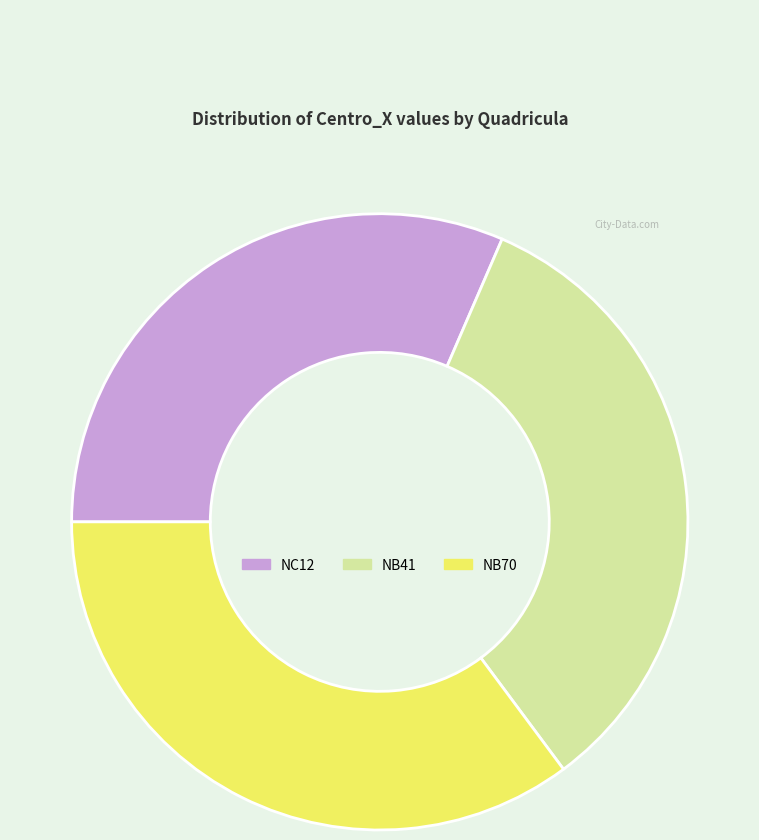

Rank the categories by value from lowest to highest.

NC12, NB41, NB70